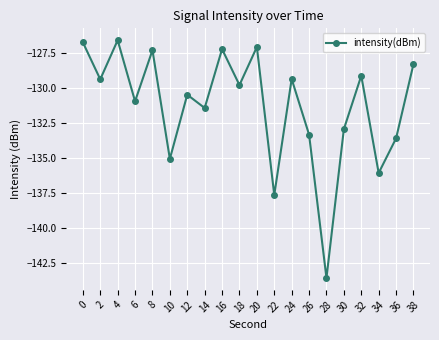

How many data points are less than -129?

14